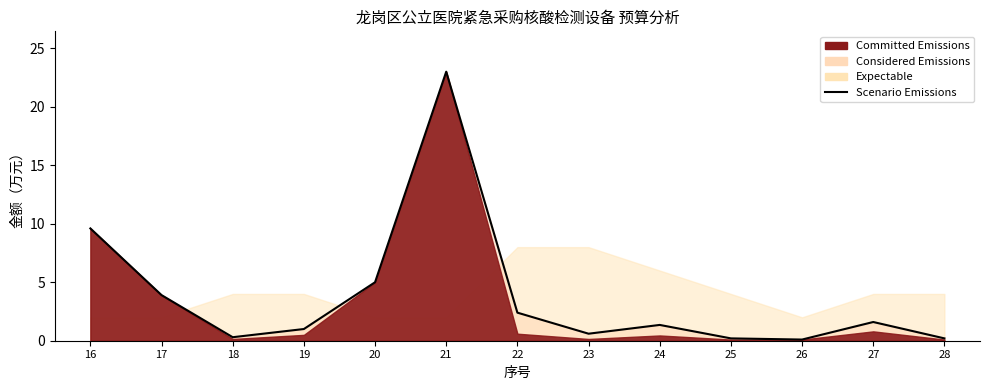

What is the greatest value displayed?

23.0